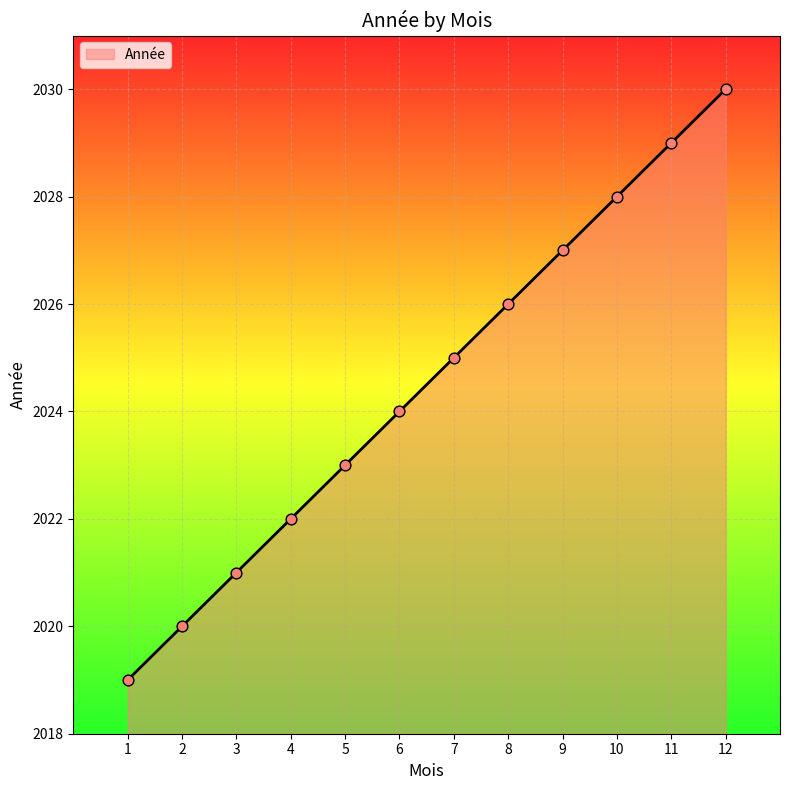

Approximately how many times larger is the value at 4 compared to 3?

1.0